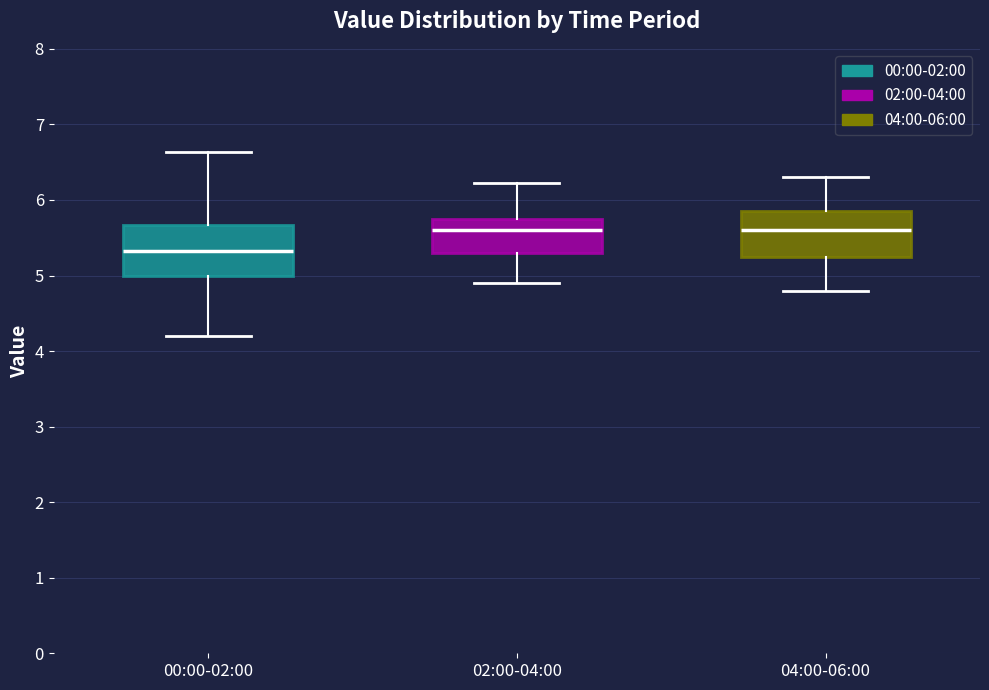

Reading left to right, read every box against the y-axis: the position of its median line, the range the box covers, and the ends of its whiskers. The values are not printed on the chart, so give them approximately, as read against the axis.

00:00-02:00: median 5.3, box 5.0 to 5.7, whiskers 4.2 to 6.6
02:00-04:00: median 5.6, box 5.3 to 5.8, whiskers 4.9 to 6.2
04:00-06:00: median 5.6, box 5.3 to 5.9, whiskers 4.8 to 6.3